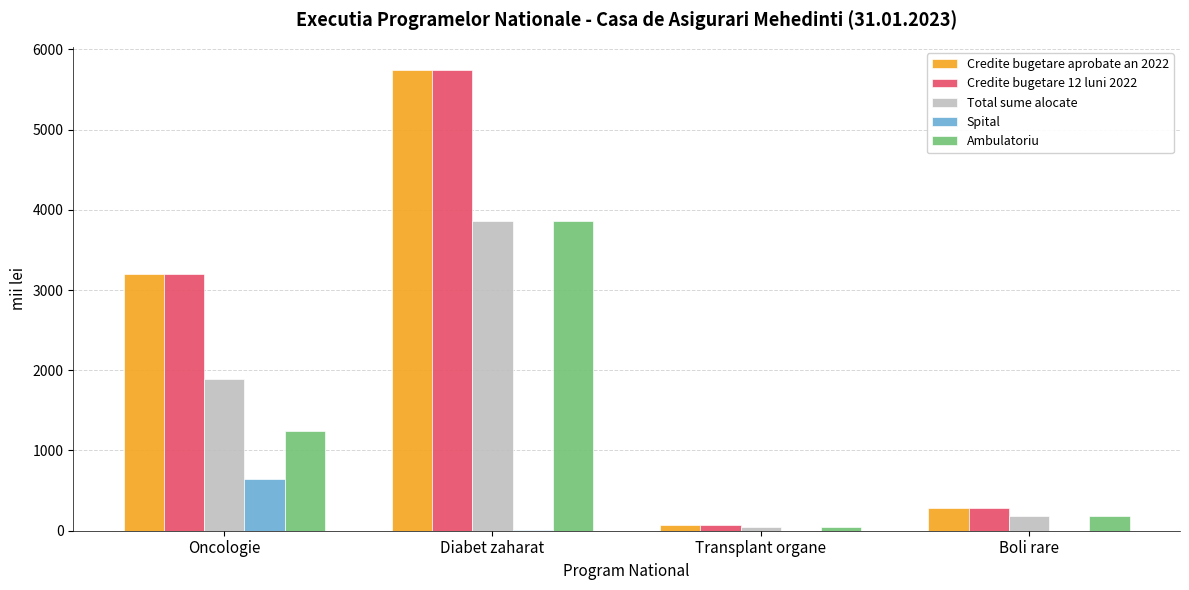

What is the maximum value shown in the chart?

5744.0